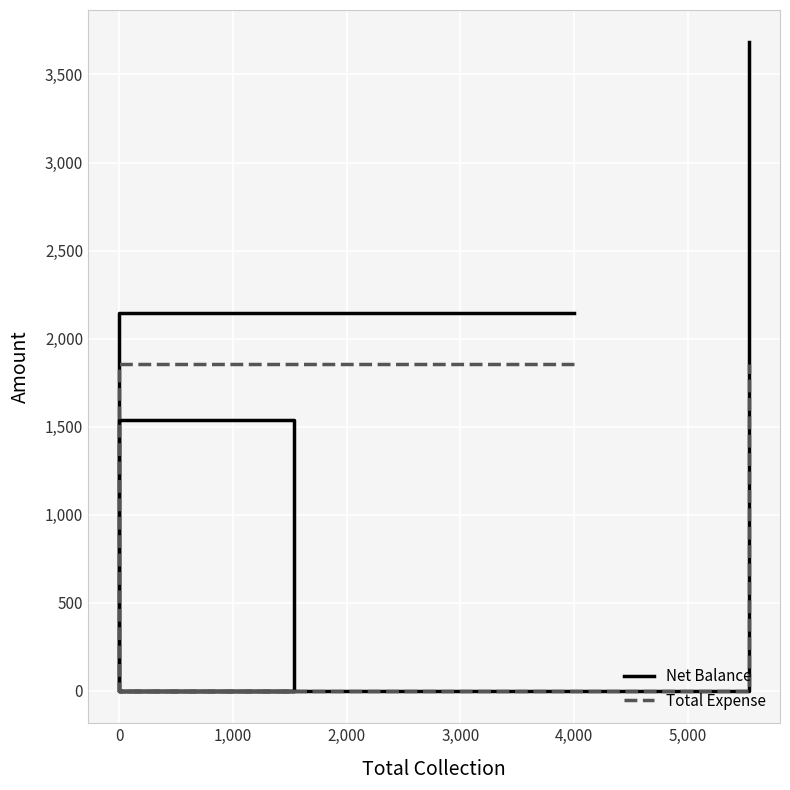

How many interior local peaks does the Net Balance series have?

1